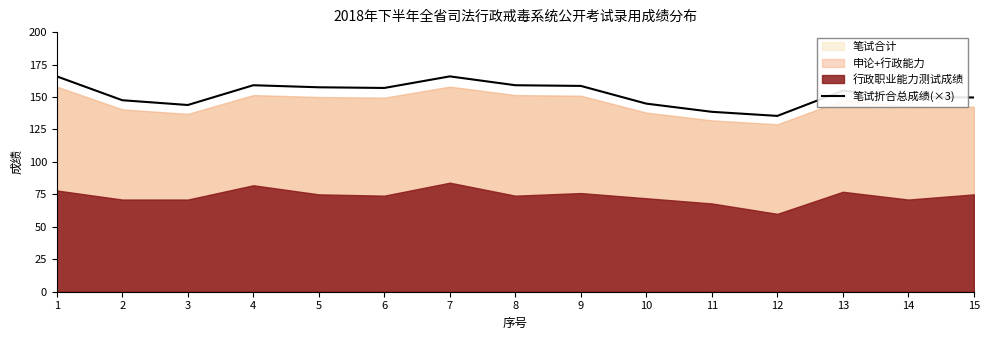

Reading left to right, extract all data points from this chart.

1=165.9	2=147.5	3=143.9	4=159.1	5=157.5	6=157.0	7=165.9	8=159.1	9=158.6	10=144.9	11=138.6	12=135.4	13=154.9	14=150.1	15=149.6